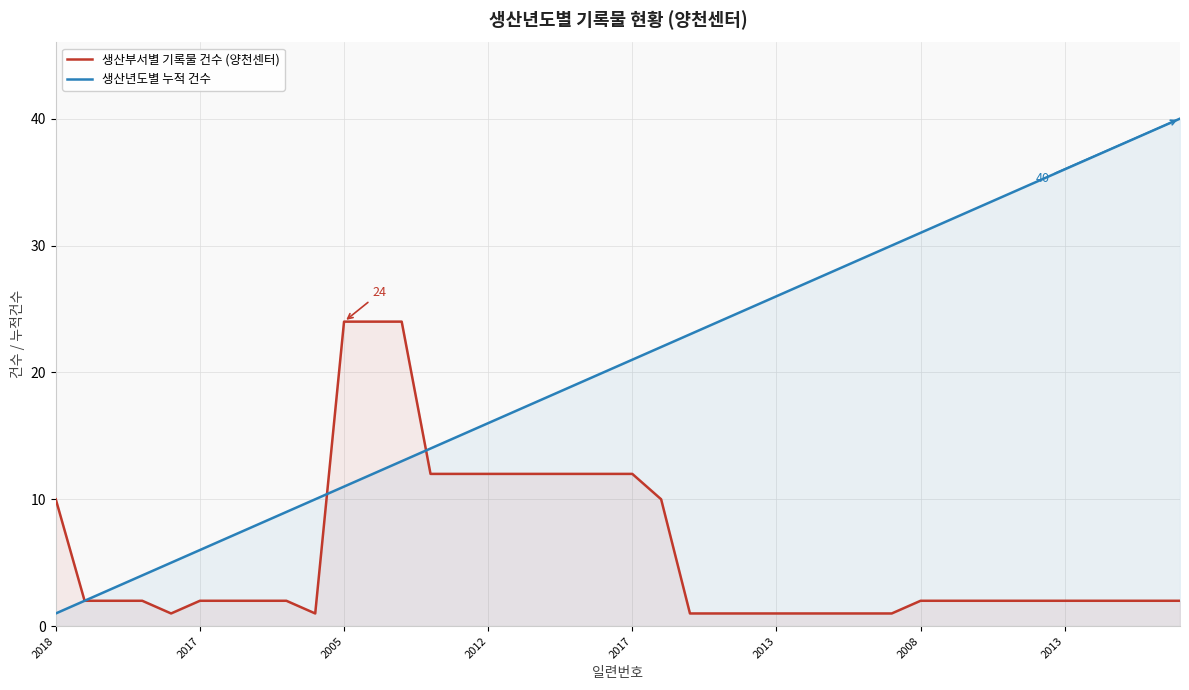

How many lines are shown in the chart?

2